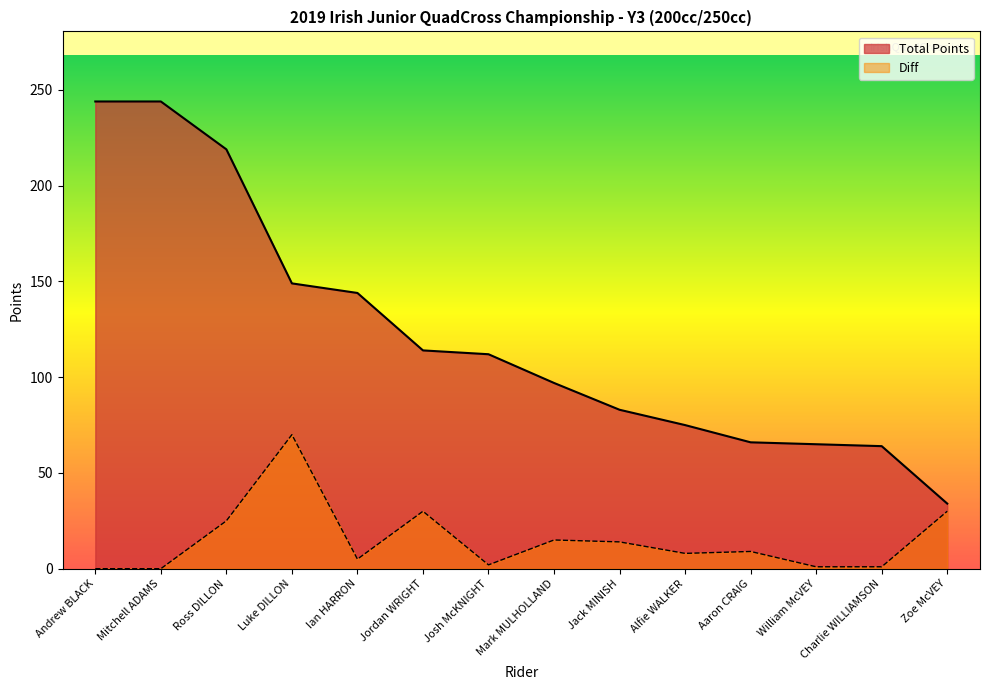

What is the value of the Diff point at the 11th from the left?

9